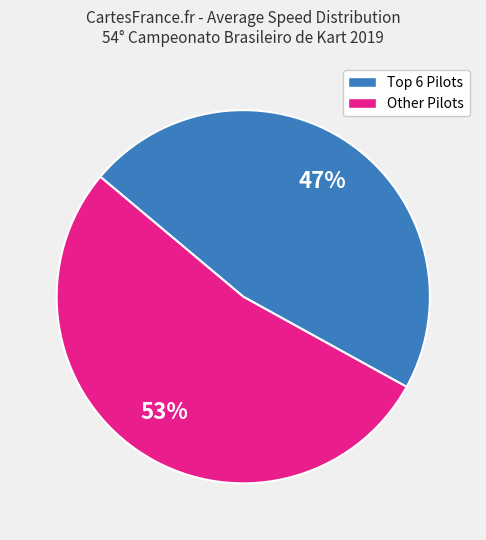

To the nearest percent, what is the average slice percentage?

50%